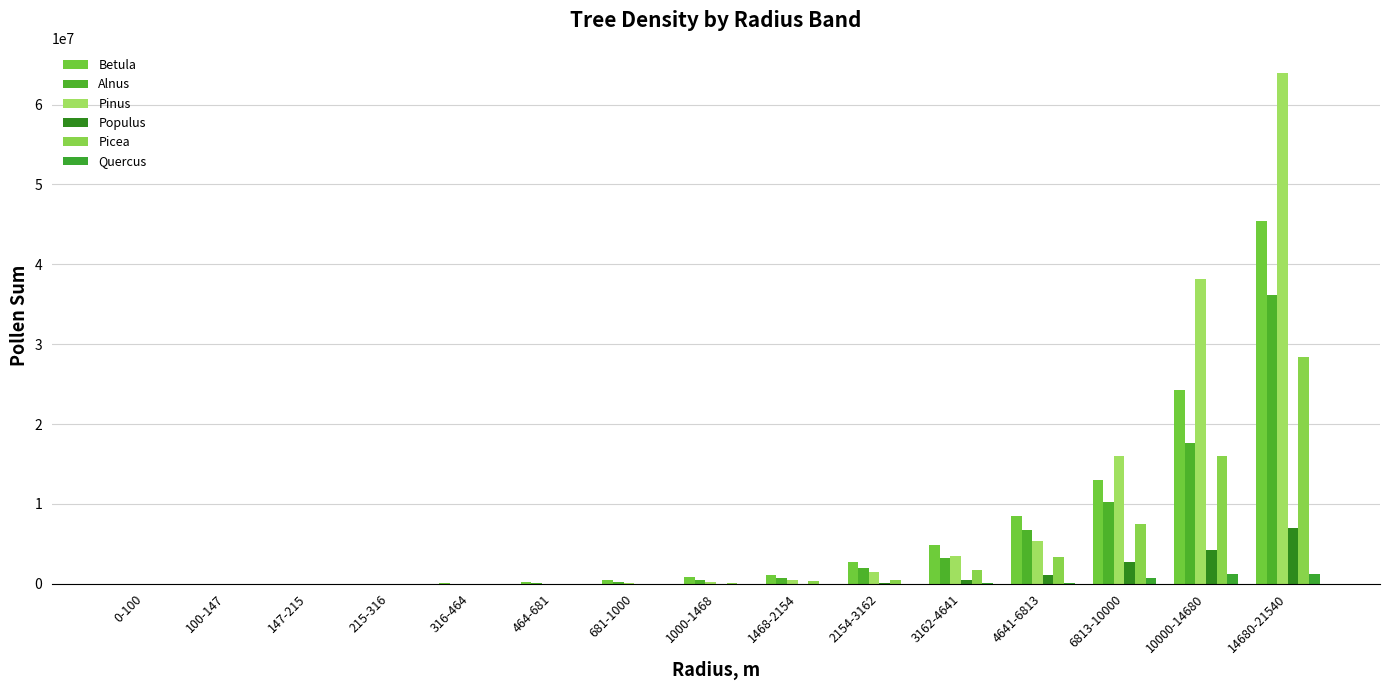

True or false: Betula has a value of 19730.4 at 215-316.

True